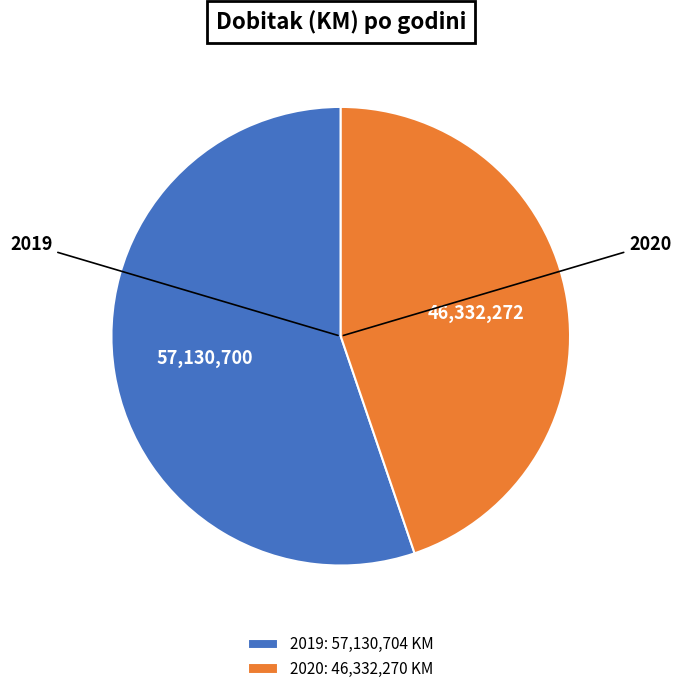

Is the sum of 2019 and 2020 greater than half?

Yes